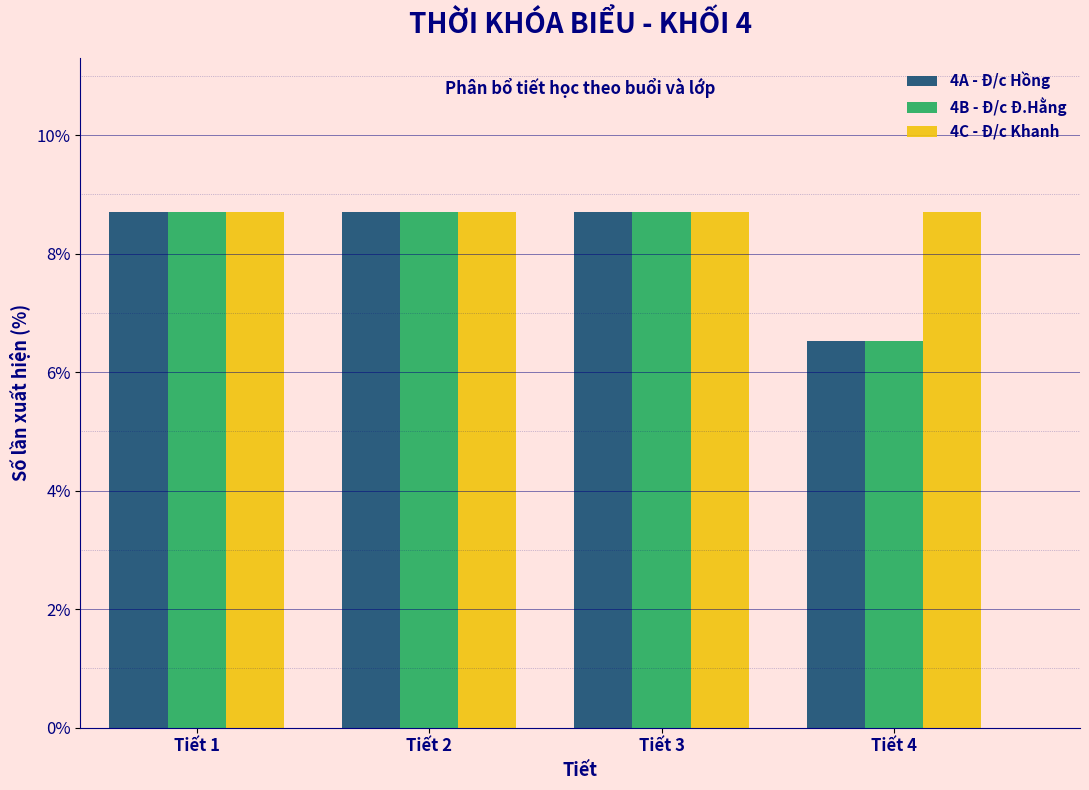

What is the height of the 4A - Đ/c Hồng bar covering 0.5 to 1.5 on the x-axis? The values are not printed on the chart, so give them approximately, as read against the axis.

8.6